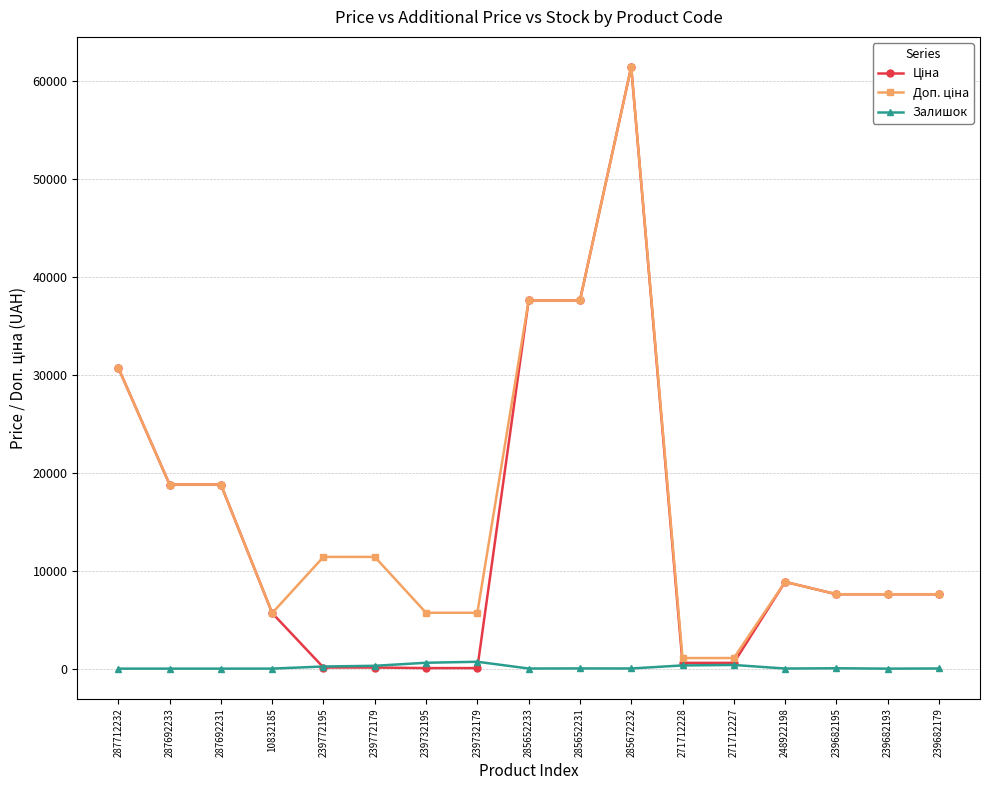

What is the difference between the Залишок values at 239732195 and 10832185?

597.0